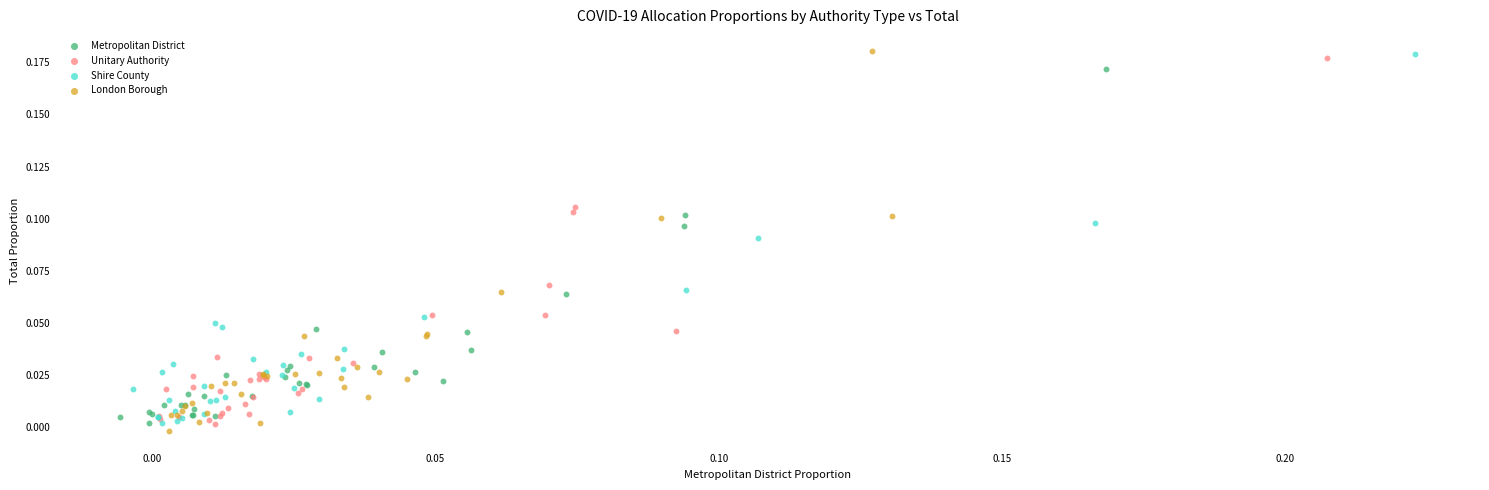

Which series has the largest Y range (max minus min)?

London Borough